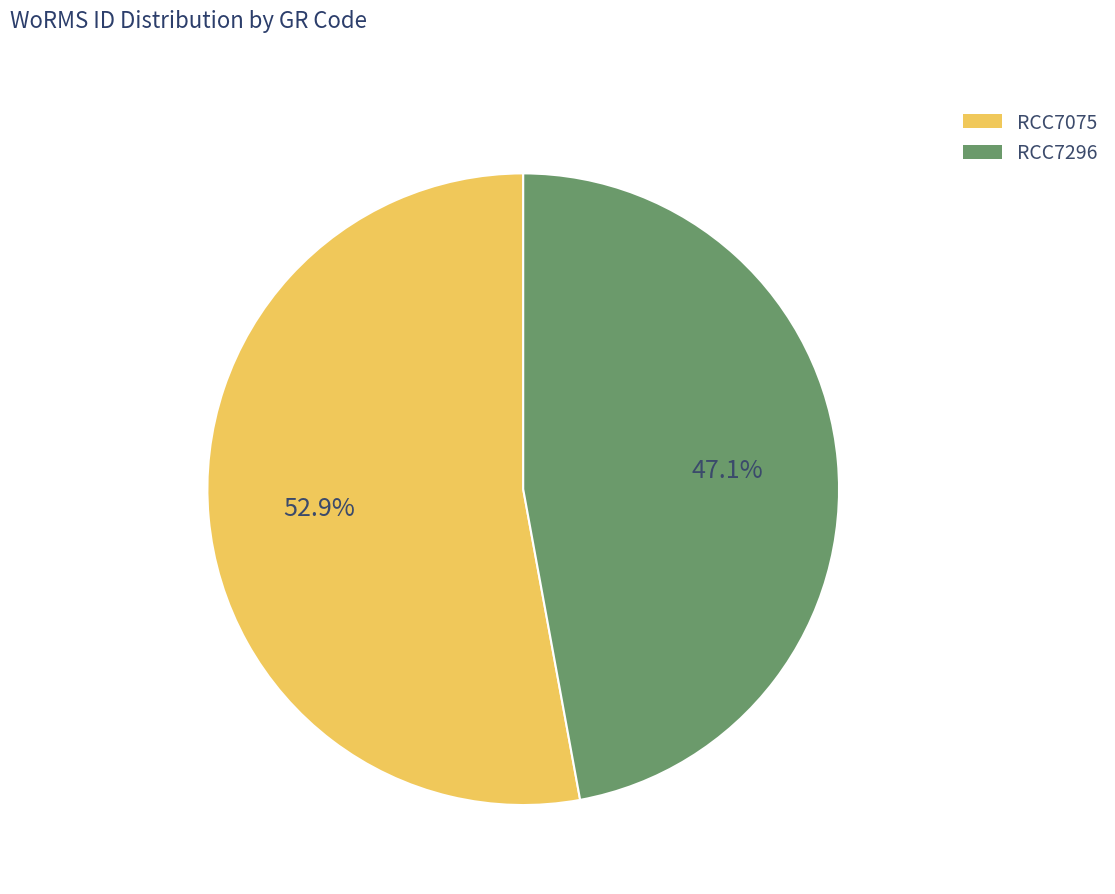

Approximately how many times larger is the value at RCC7296 compared to RCC7075?

0.9